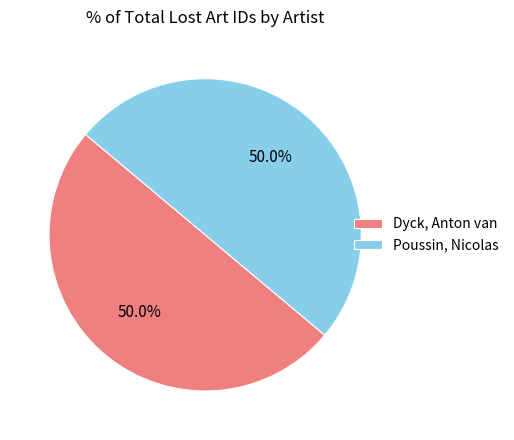

Do Dyck, Anton van and Poussin, Nicolas together represent more than half of the pie?

Yes